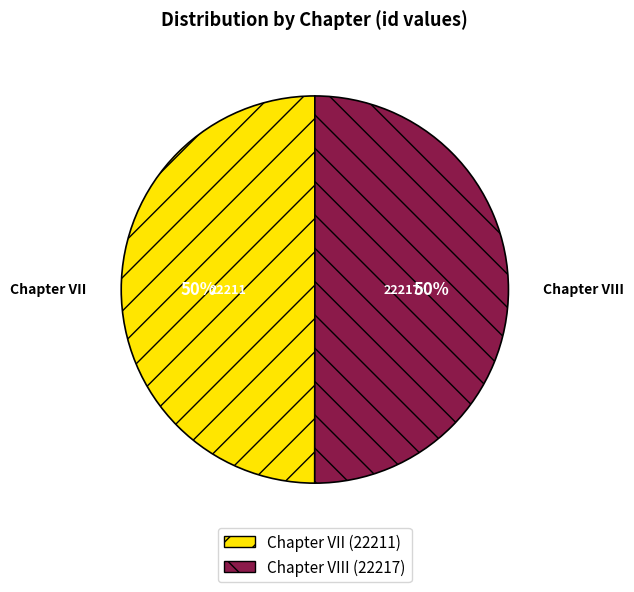

How many segments does this pie chart have?

2